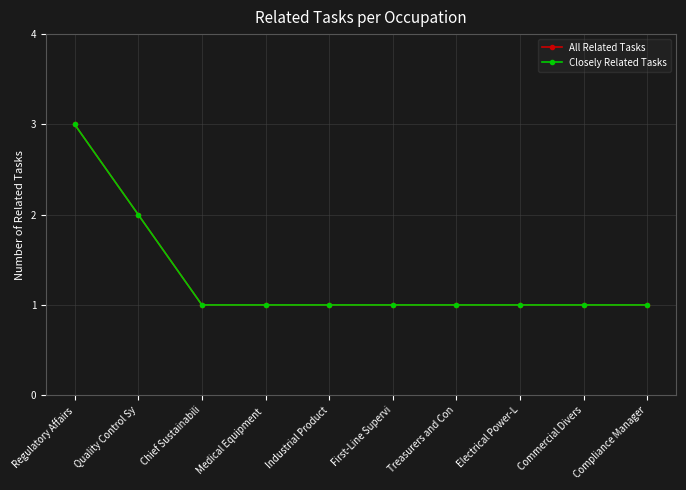

Is this an area chart (filled region under the line)?

No